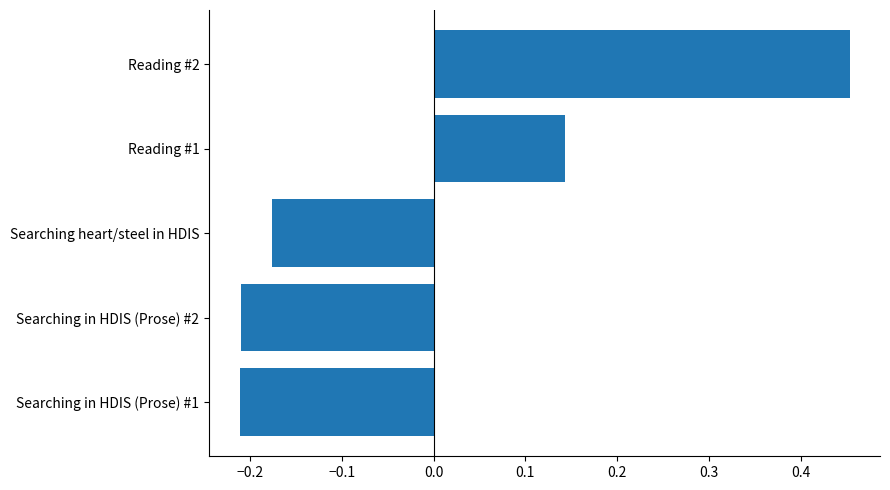

Between Searching heart/steel in HDIS and Reading #2, which is larger?

Reading #2